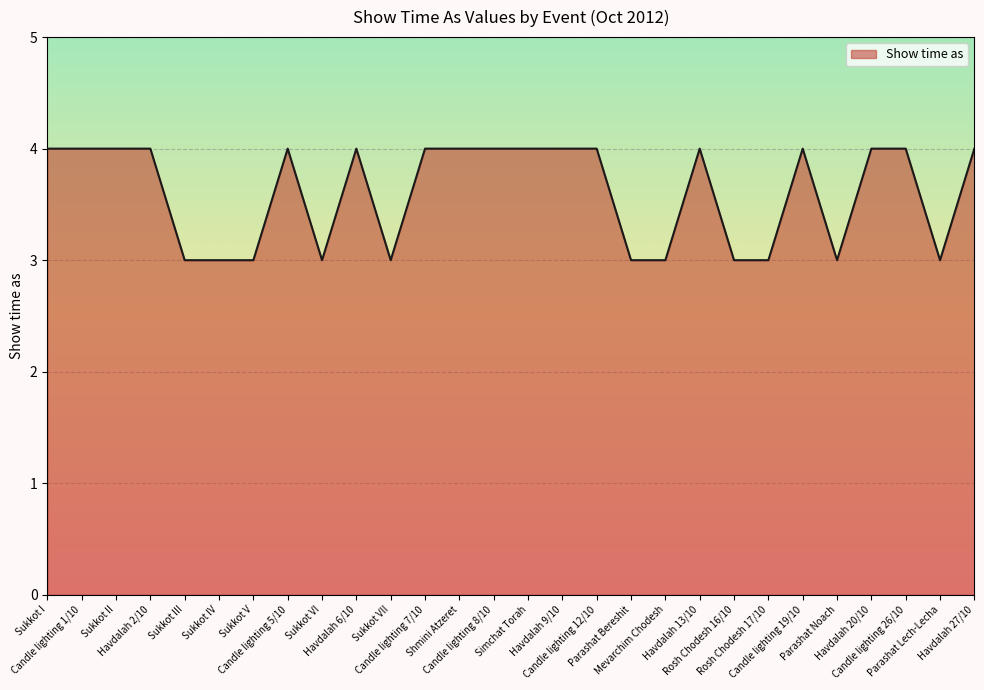

What is the minimum value shown in the chart?

3